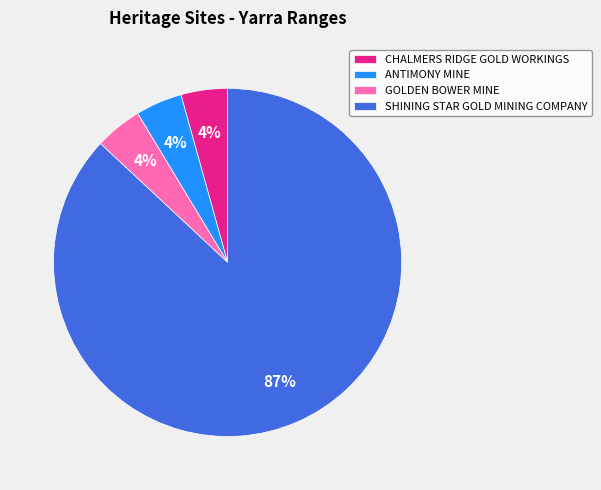

Is there any slice that represents more than half of the pie?

Yes